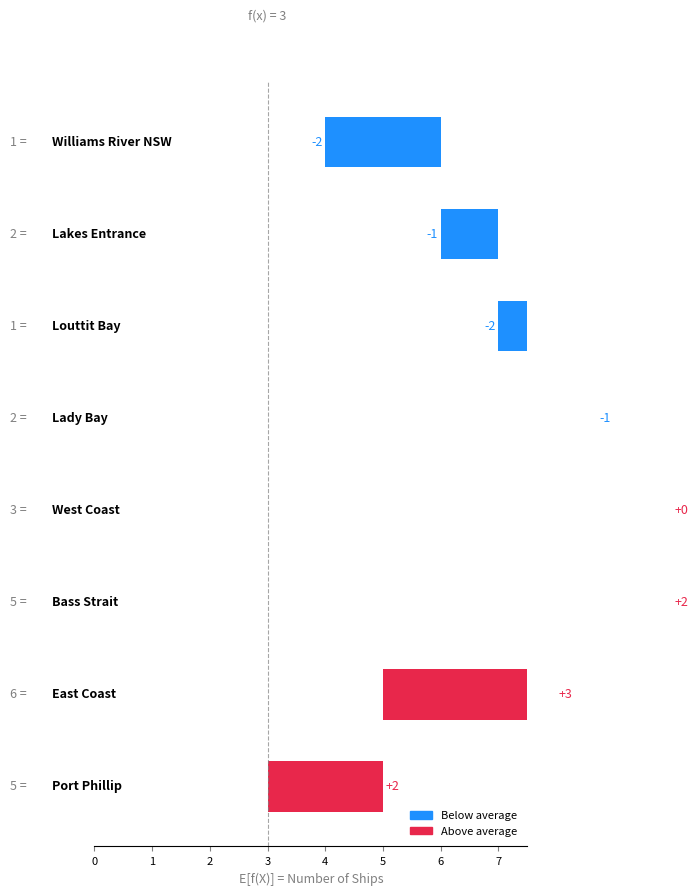

Count the number of values greater than 2.

1